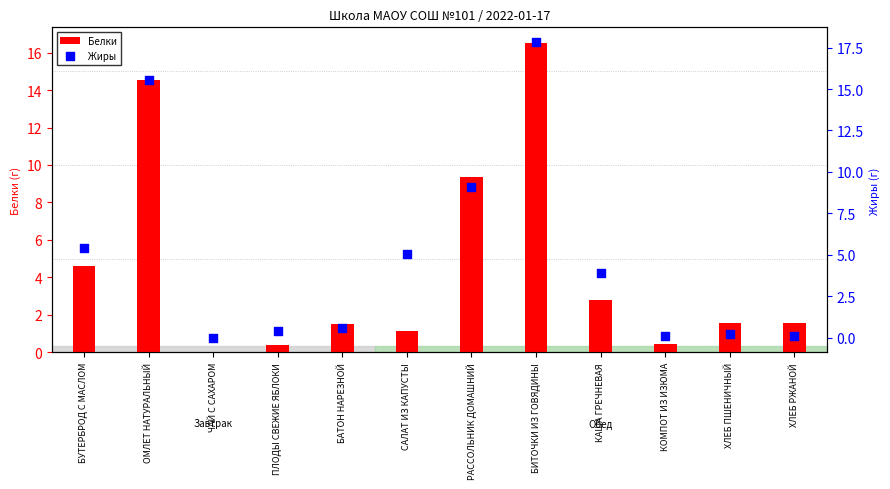

Which series contains the lowest Y value?

Белки